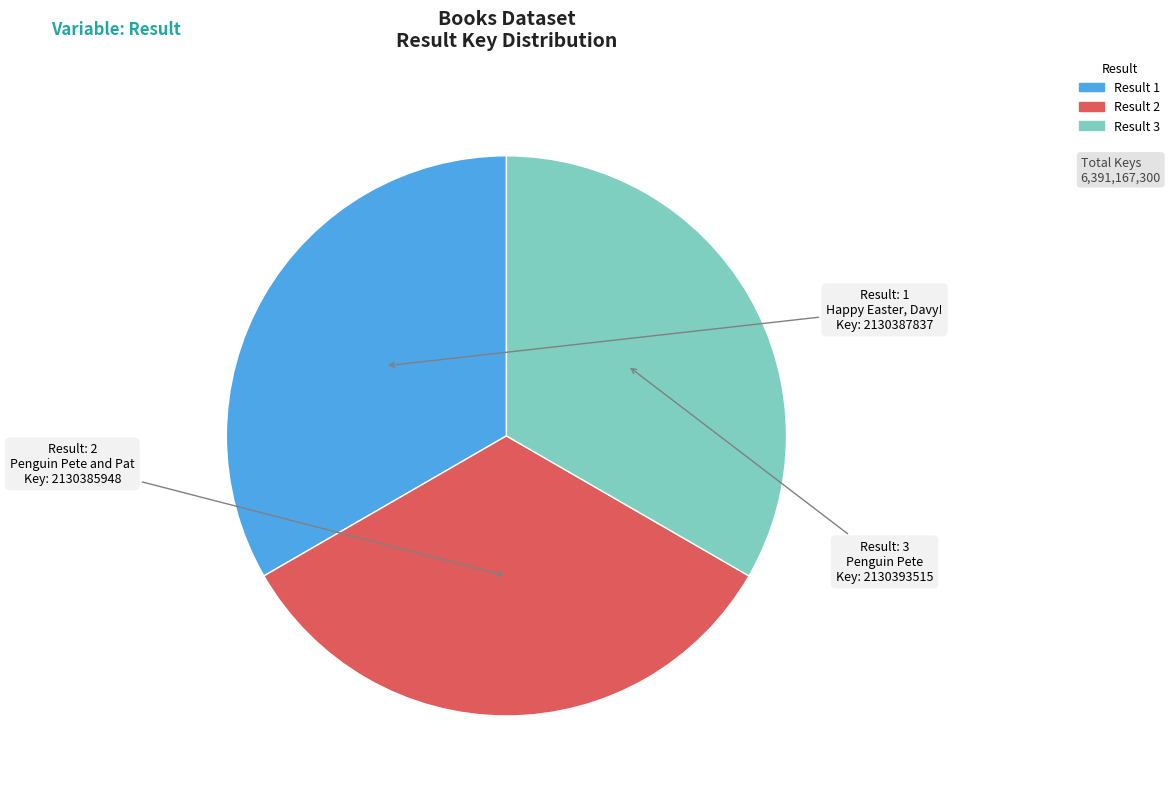

Does any single category account for the majority?

No